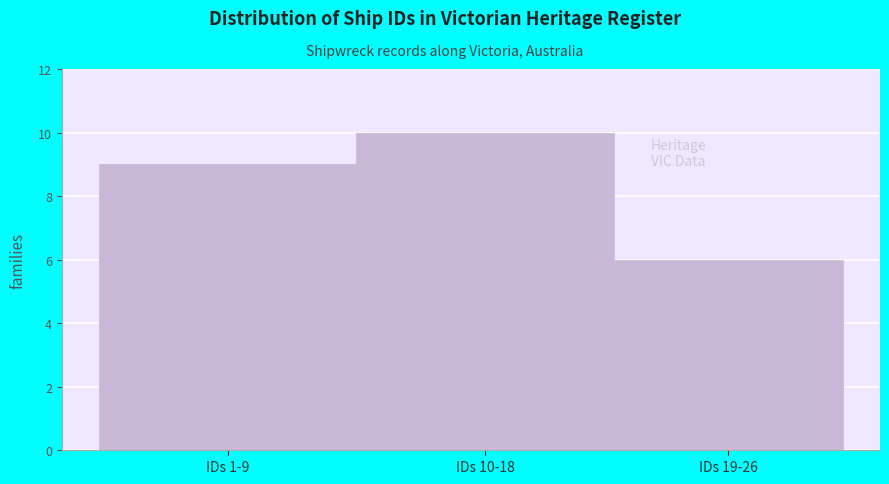

Reading left to right, what are all the values shown in this chart?

9	10	6